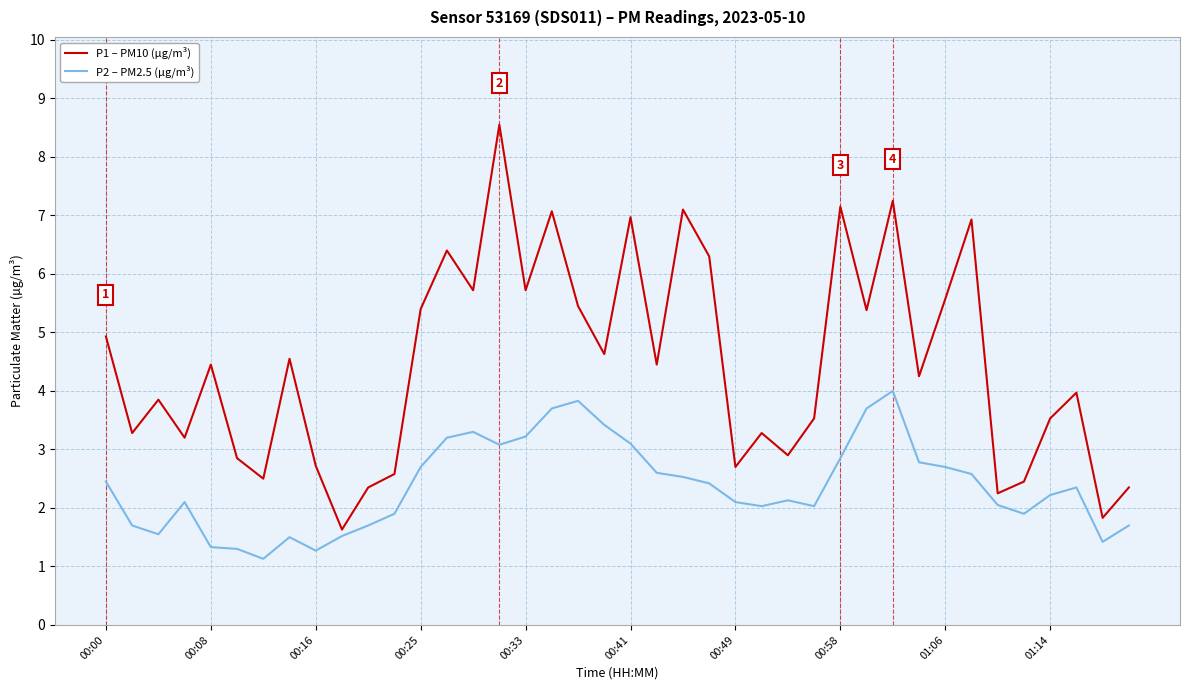

Which series has the largest total across all categories?

P1 – PM10 (µg/m³)